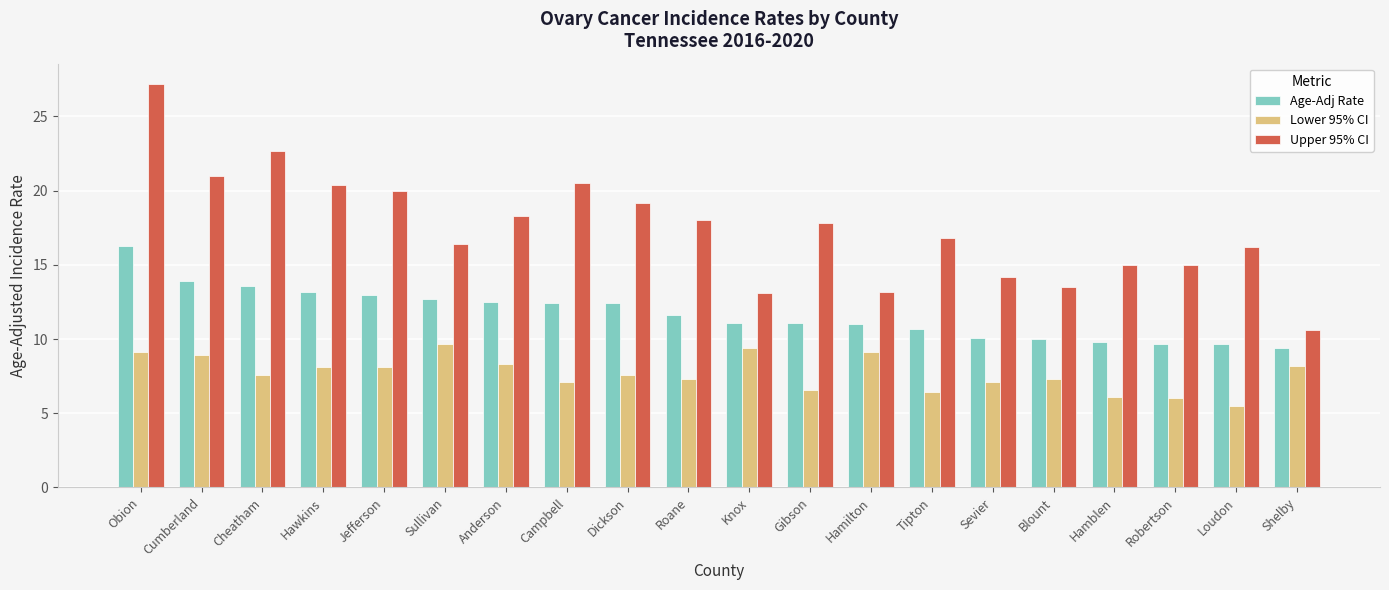

At Gibson, list the series in order from largest to smallest.

Upper 95% CI, Age-Adj Rate, Lower 95% CI